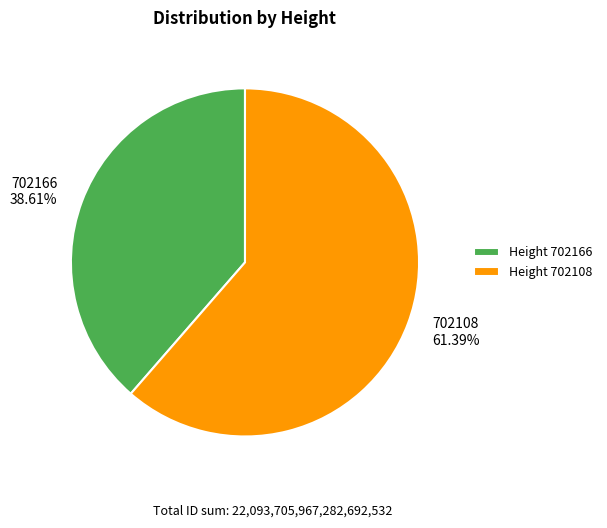

Which slice is the smallest?

702166